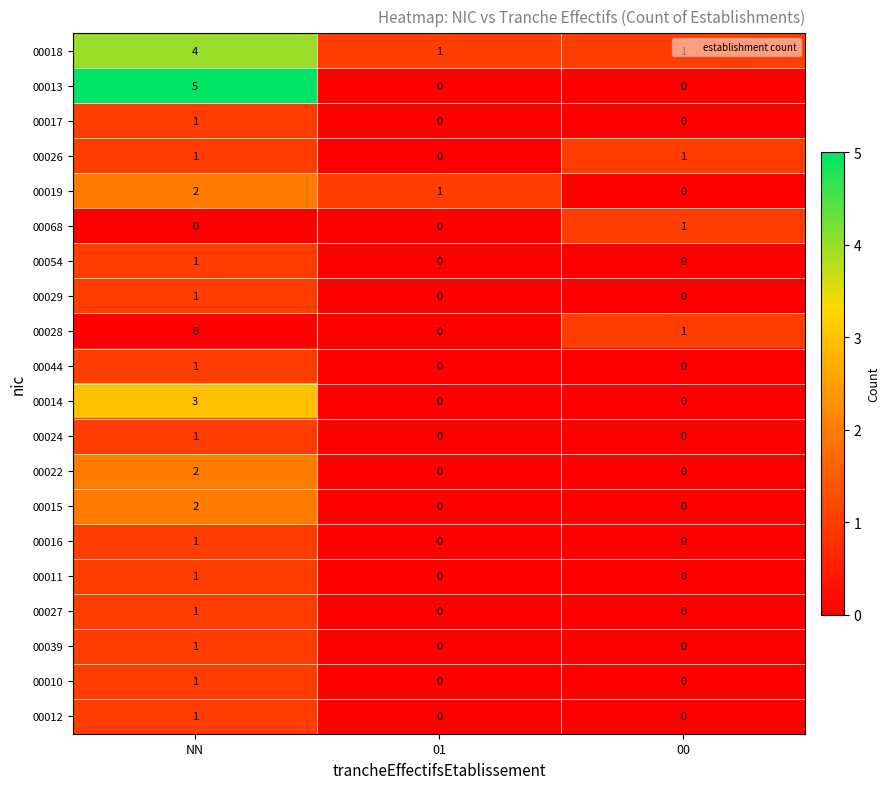

How many data points in 00068 are above 0?

1